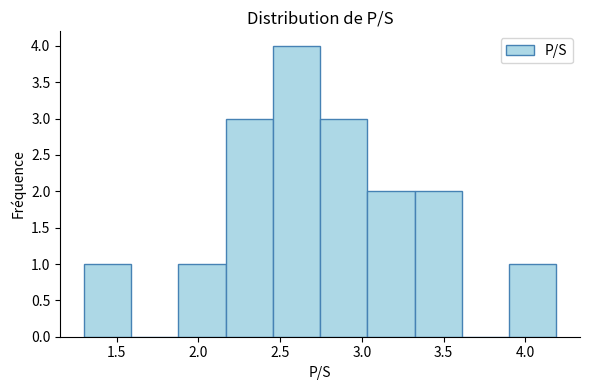

Reading left to right, list every bar in this chart as the range it spans on the x-axis followed by its height. Neither the bar edges nor the heights are printed on the chart, so give them approximately, as read against the axes.

1.30 to 1.60: 1
1.60 to 1.90: 0
1.90 to 2.15: 1
2.15 to 2.45: 3
2.45 to 2.75: 4
2.75 to 3.05: 3
3.05 to 3.30: 2
3.30 to 3.60: 2
3.60 to 3.90: 0
3.90 to 4.20: 1